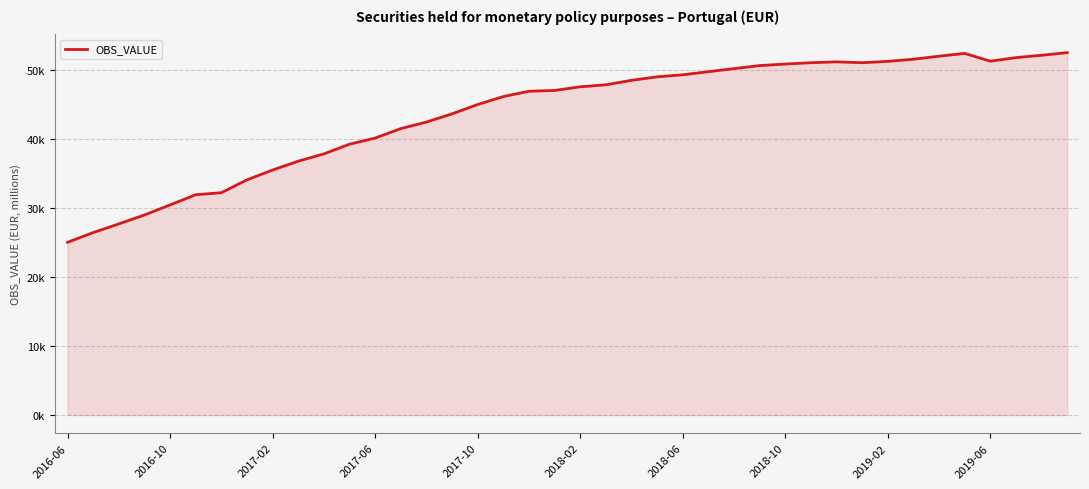

Does the chart have visible grid lines?

Yes